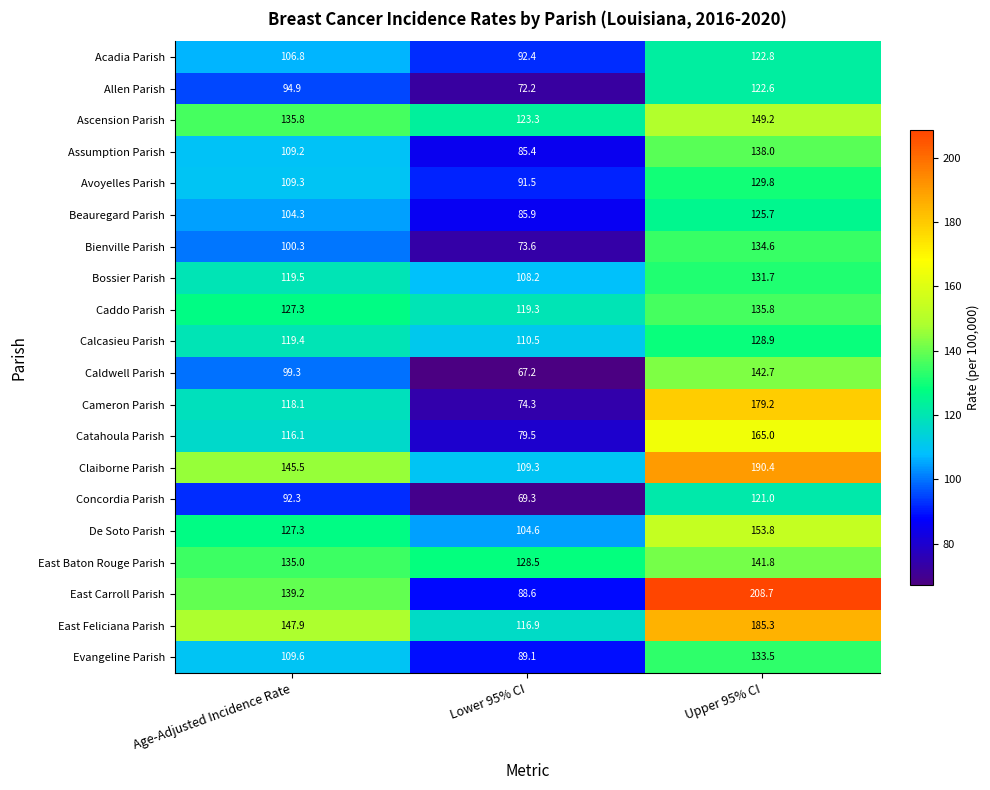

What is the sum of the Assumption Parish values at Upper 95% CI and Lower 95% CI?

223.4